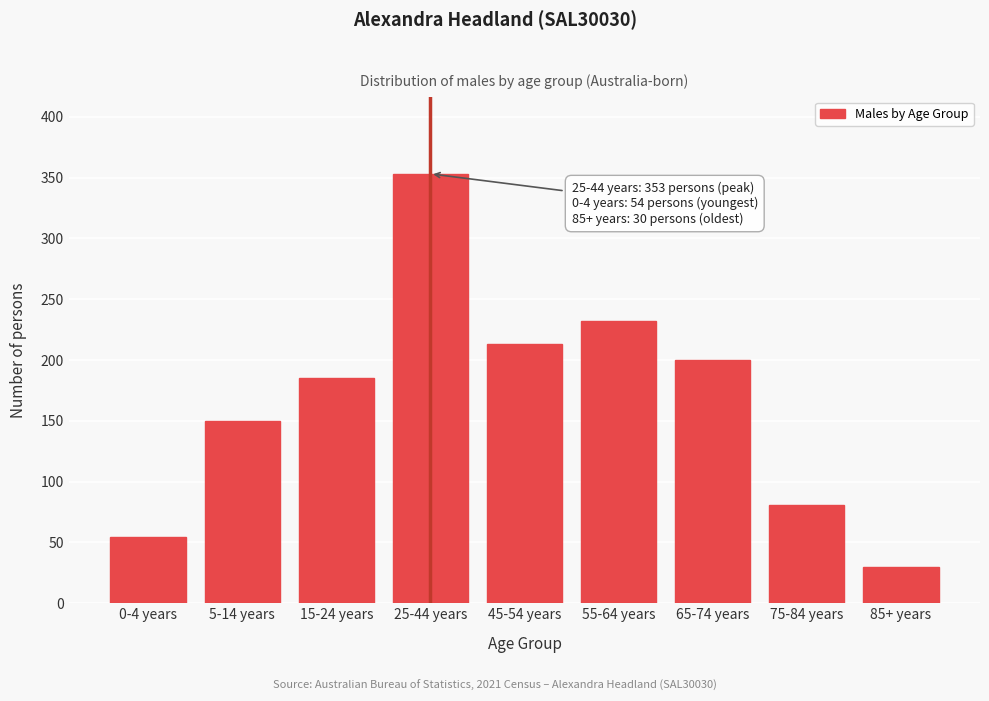

Reading right to left, transcribe all the data shown in this chart.

85+ years=30	75-84 years=81	65-74 years=200	55-64 years=232	45-54 years=213	25-44 years=353	15-24 years=185	5-14 years=150	0-4 years=54